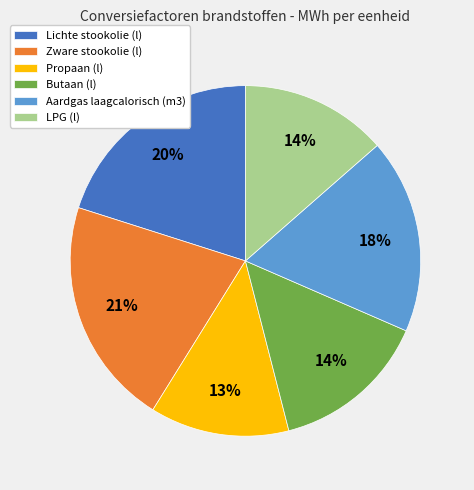

Which slice is the smallest?

Propaan (l)